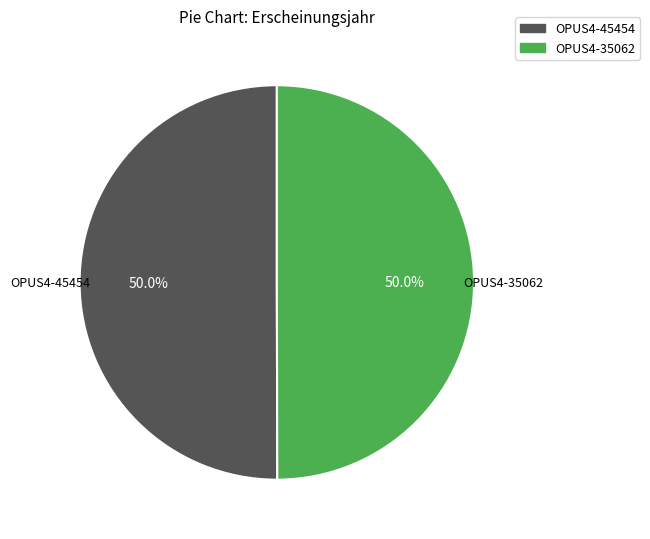

To the nearest percent, what portion does OPUS4-35062 represent?

50%